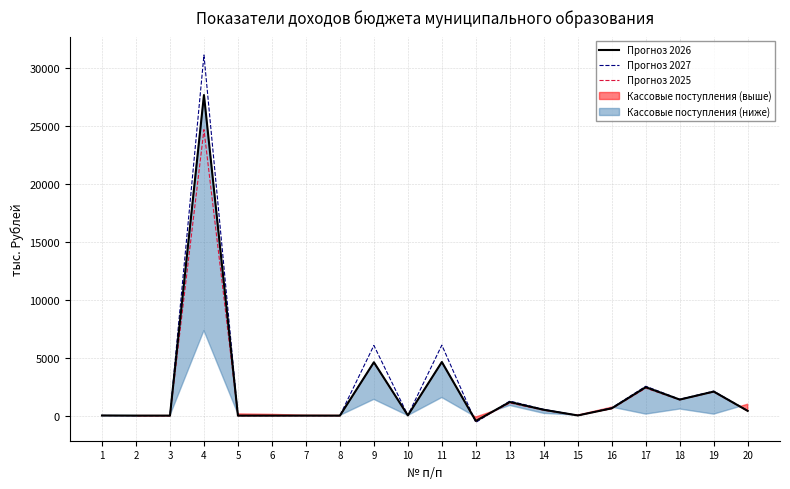

Which series ends up on top after the final intersection of Прогноз 2026 and Прогноз 2027?

Прогноз 2027